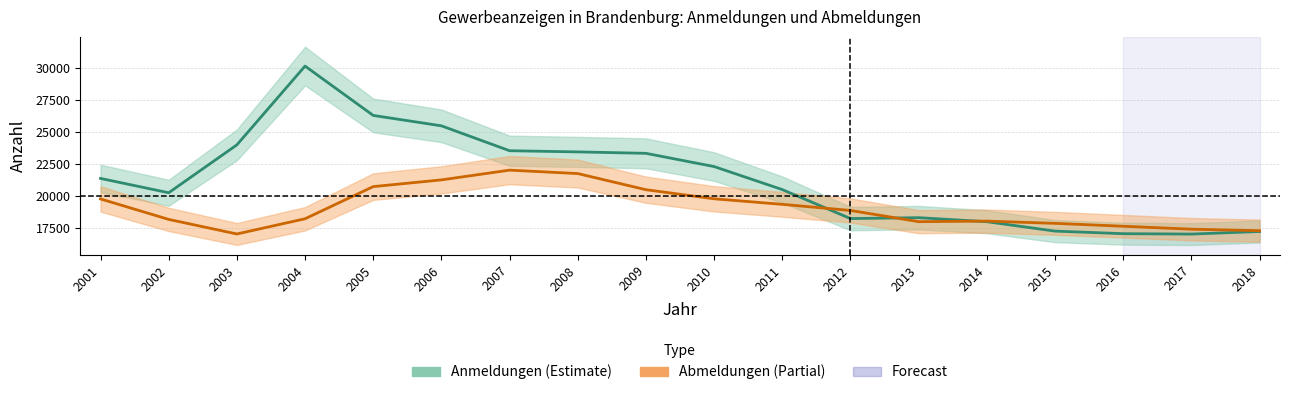

What is the value of the Abmeldungen insgesamt point at the 12th from the left?

18893